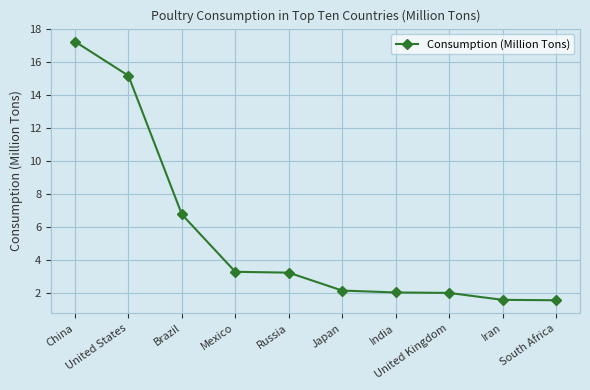

What position from the left is South Africa?

10